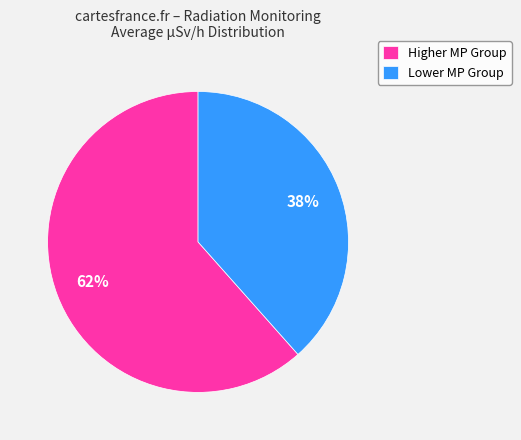

Is there any slice that represents more than half of the pie?

Yes